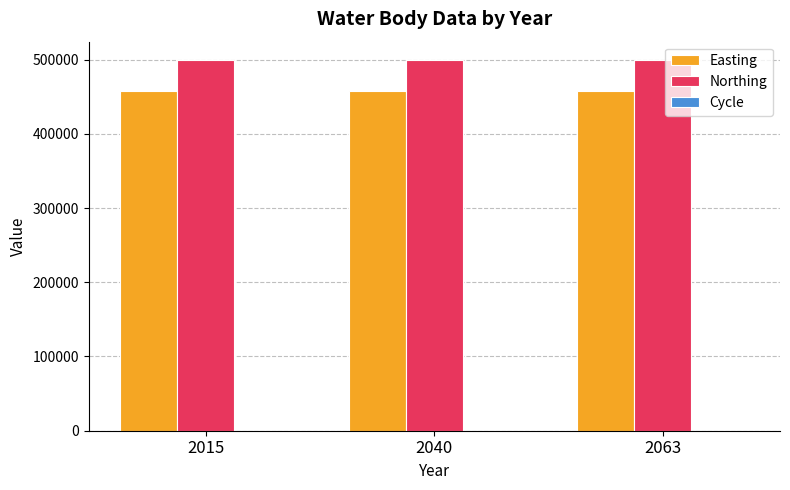

What value does the Easting series have at 2040?

458248